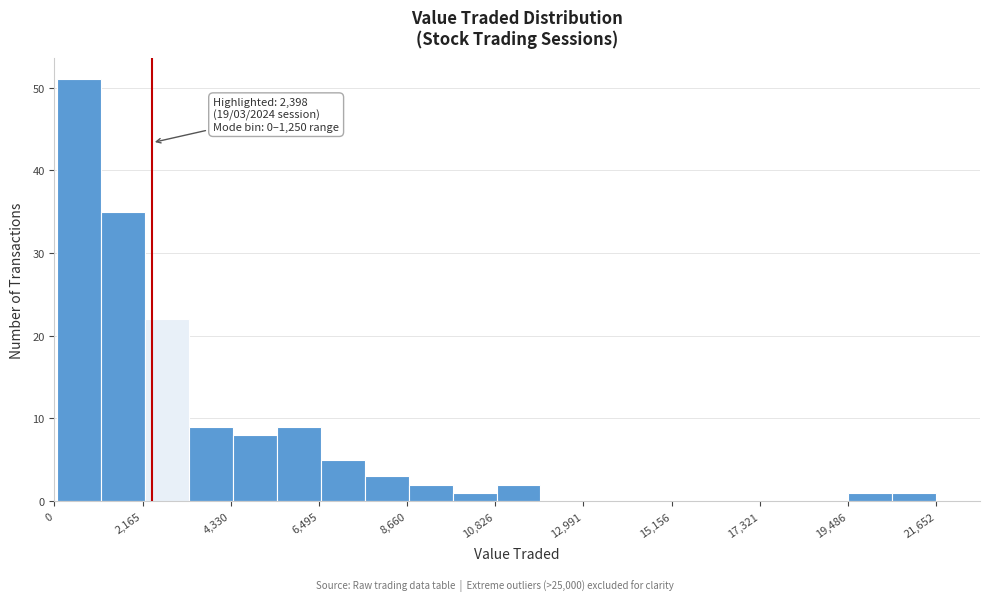

Read against the x-axis, roughly where is the centre of the tallest bar?

500